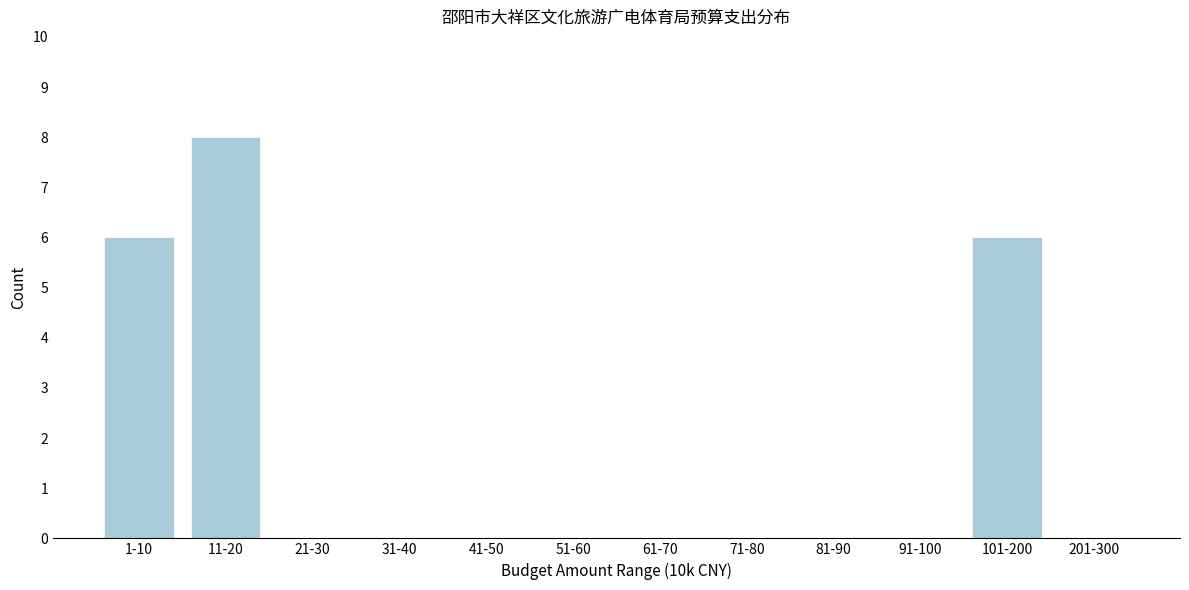

Reading right to left, list all the values displayed in this chart.

201-300=0	101-200=6	91-100=0	81-90=0	71-80=0	61-70=0	51-60=0	41-50=0	31-40=0	21-30=0	11-20=8	1-10=6